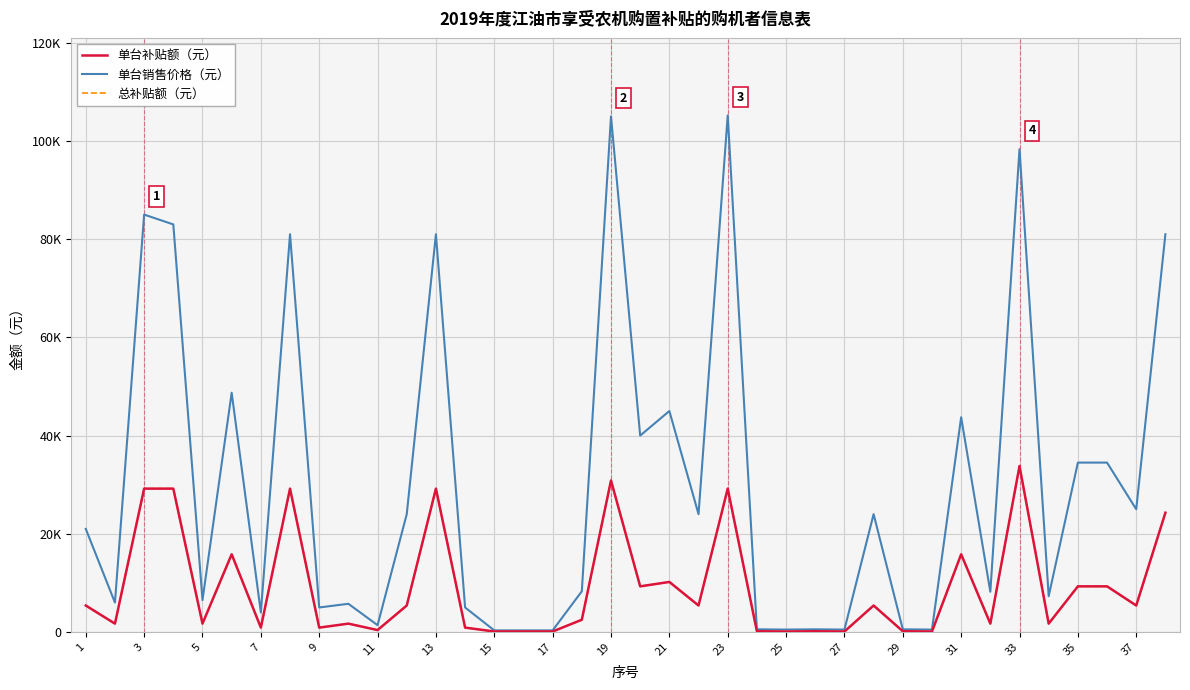

Does the chart have visible grid lines?

Yes